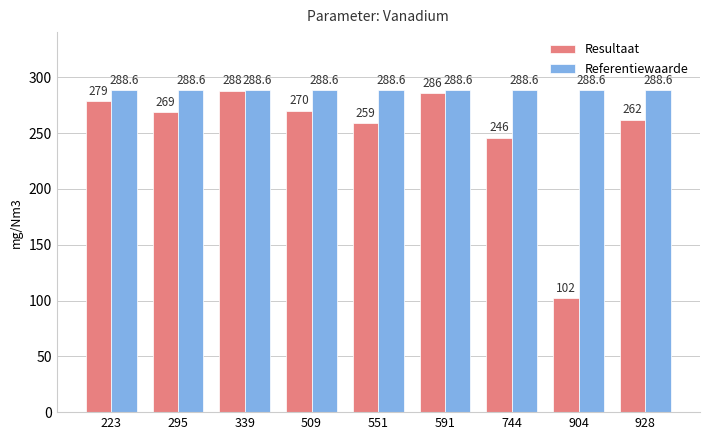

Is it true that Referentiewaarde equals 120.2 at 295?

False